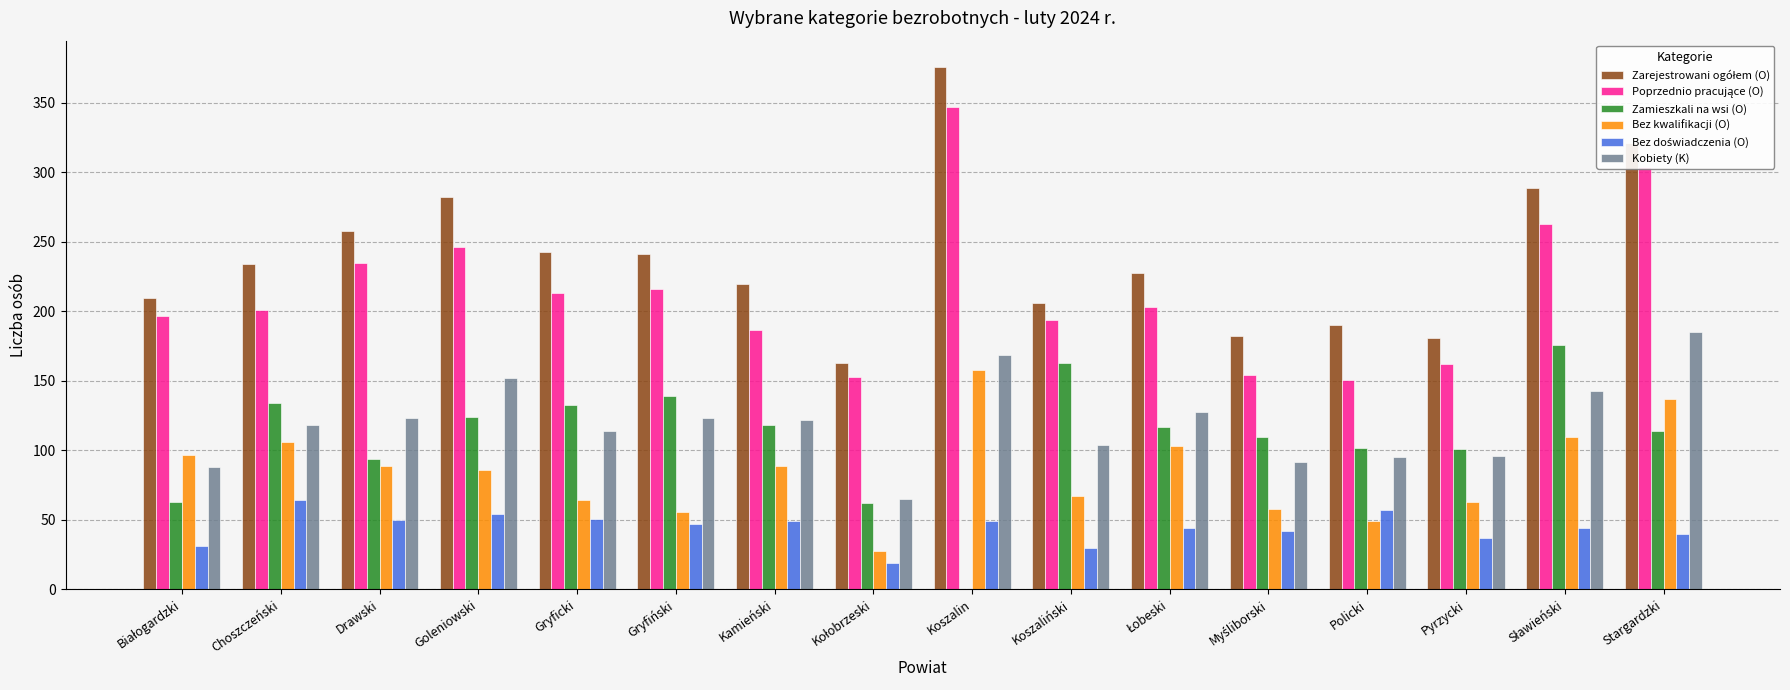

What is the total value across all series at Koszaliński?

764